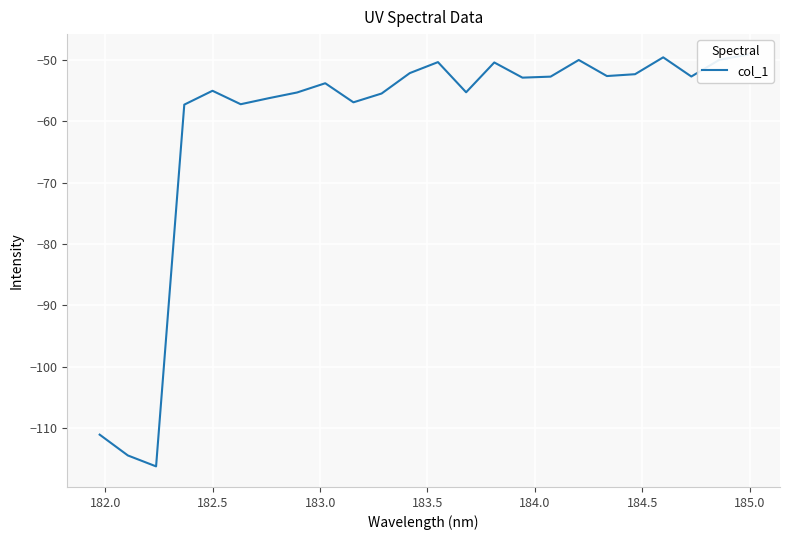

The value at 183.5 is -12.1. True or false?

False